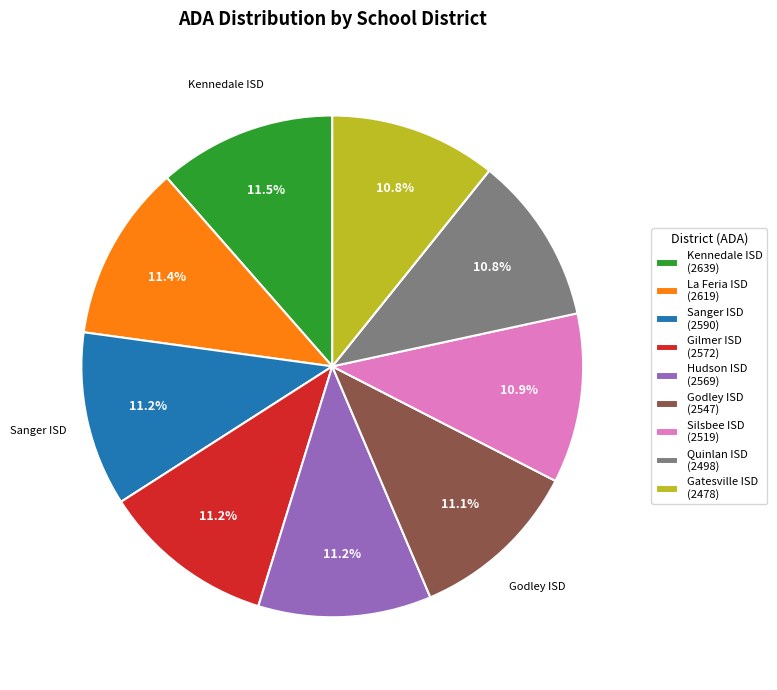

Approximately how many times larger is the value at Silsbee ISD (2519) compared to Hudson ISD (2569)?

1.0